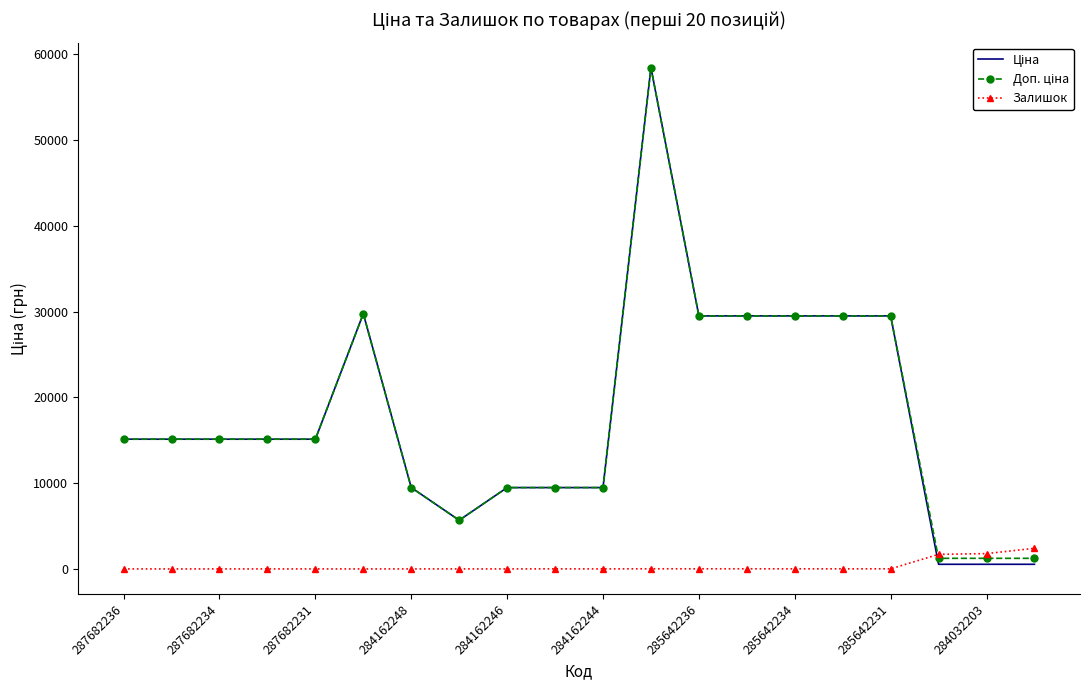

What is the maximum value shown in the chart?

58426.5